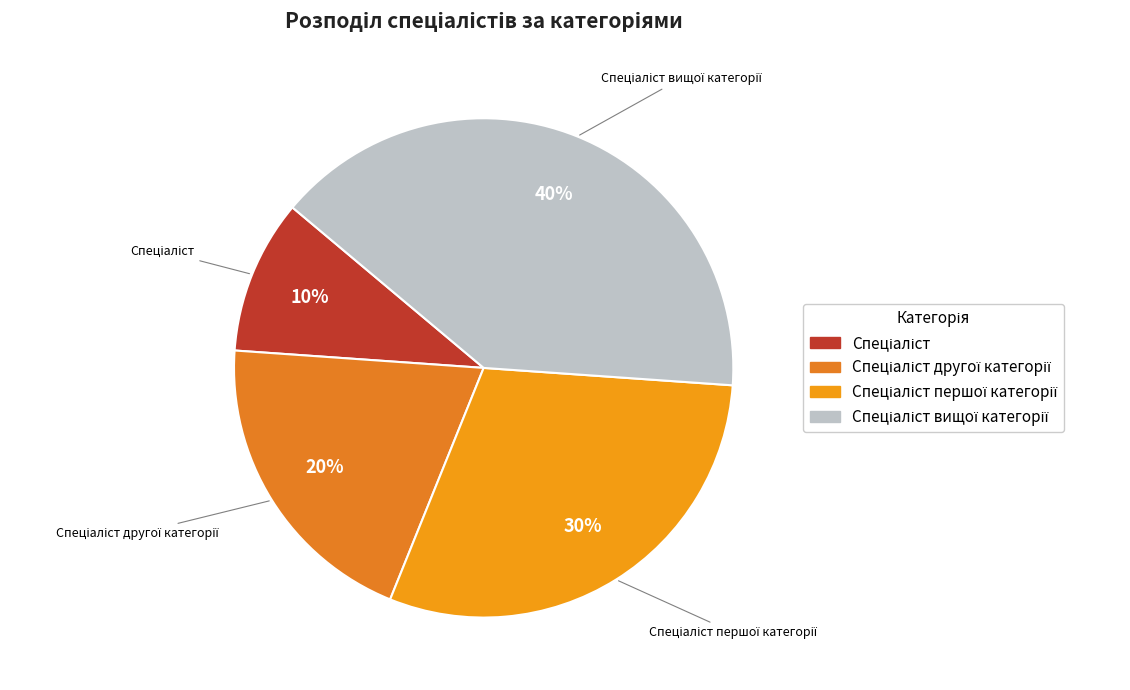

How many slices are in this pie chart?

4